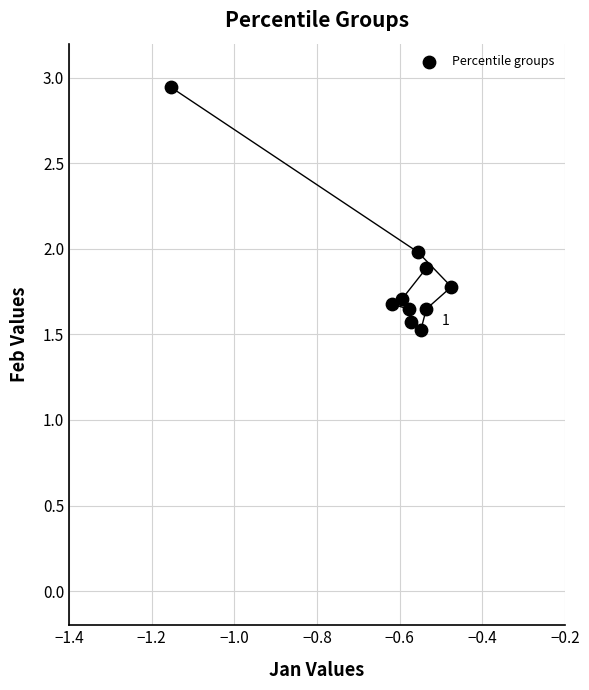

What is the average X value?

-0.6